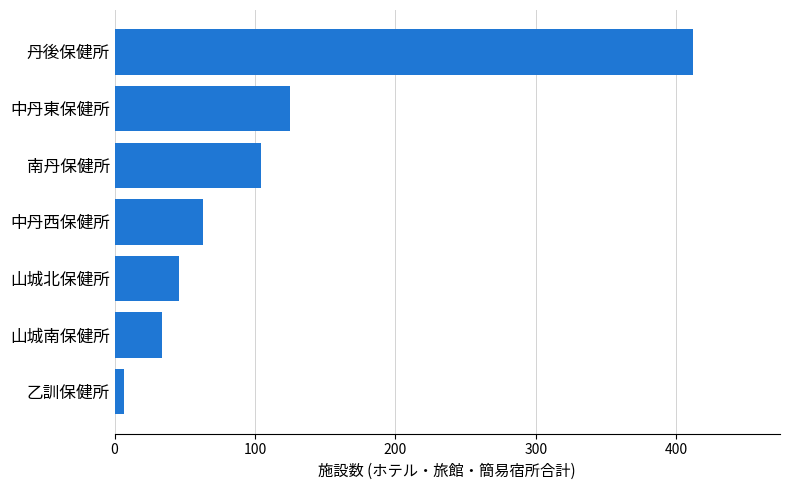

Reading bottom to top, what are all the values shown in this chart?

7	34	46	63	104	125	412